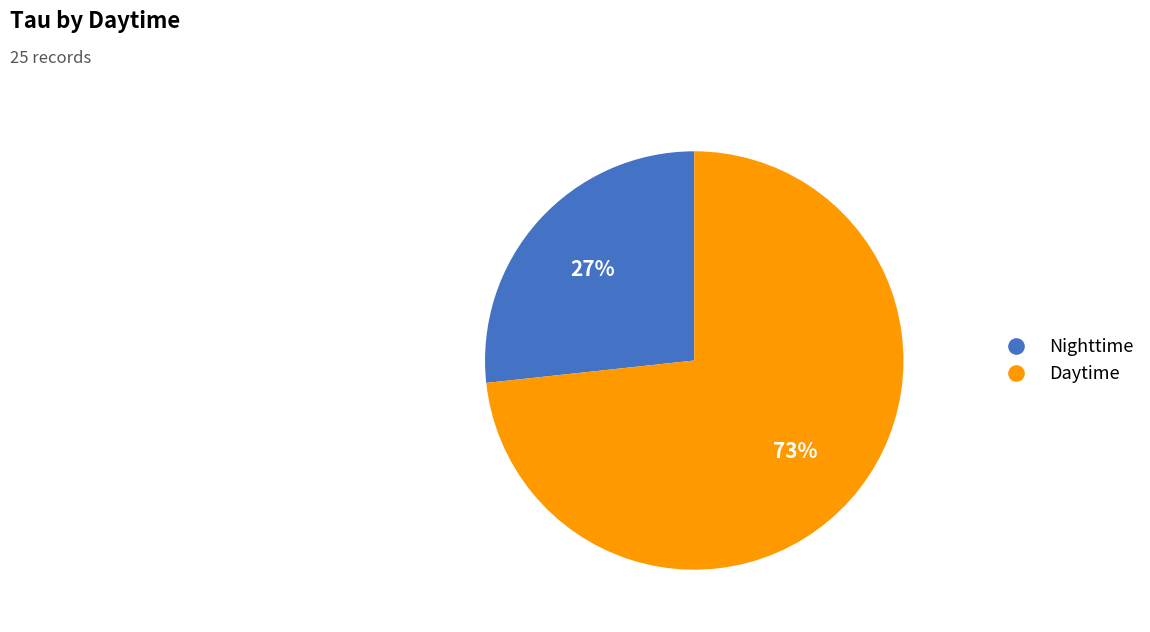

Is there any slice that represents more than half of the pie?

Yes